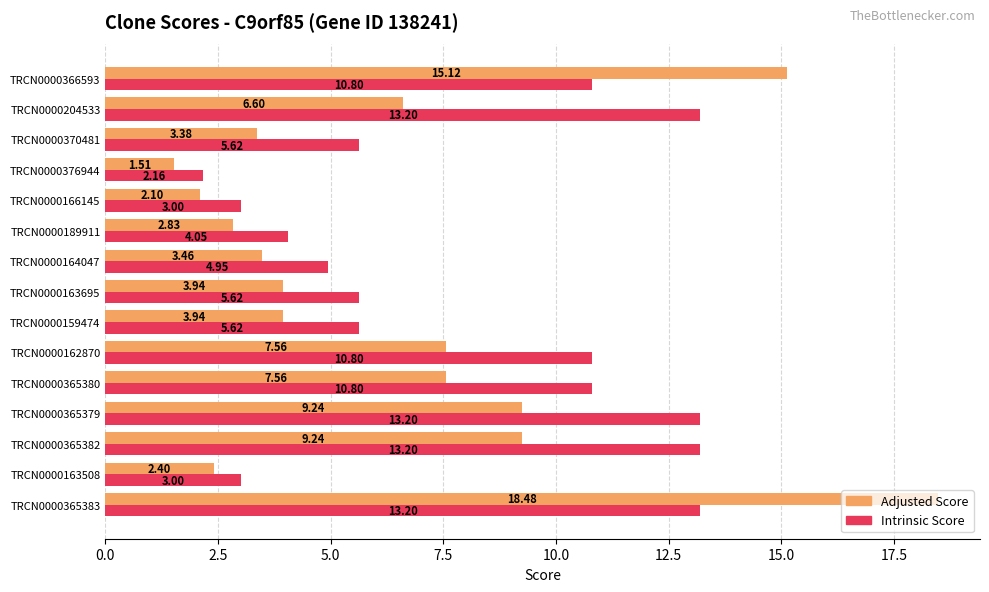

At how many categories does at least one series exceed 8?

7